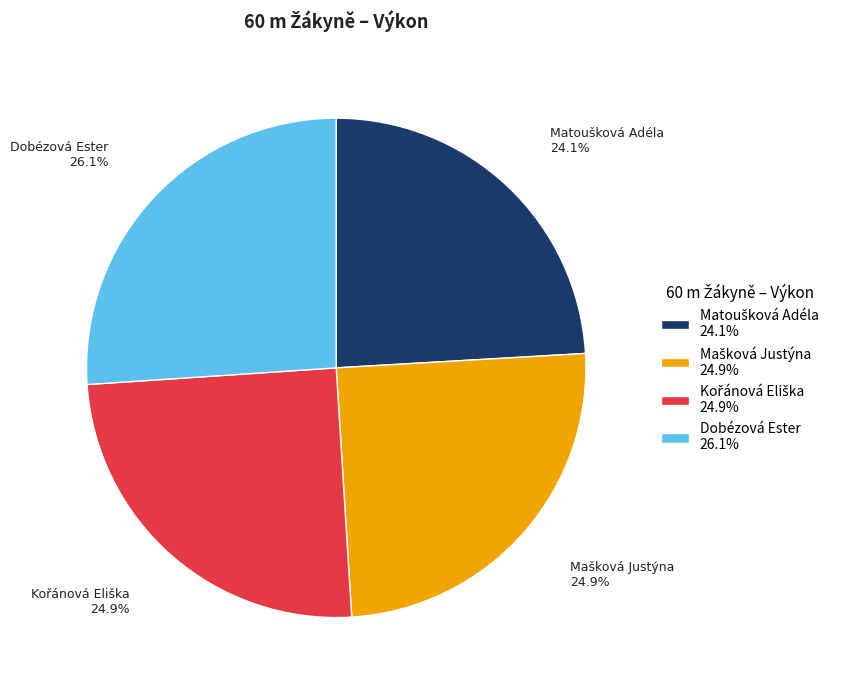

What percentage is NOT represented by Dobézová Ester 26.1%?

73.9%